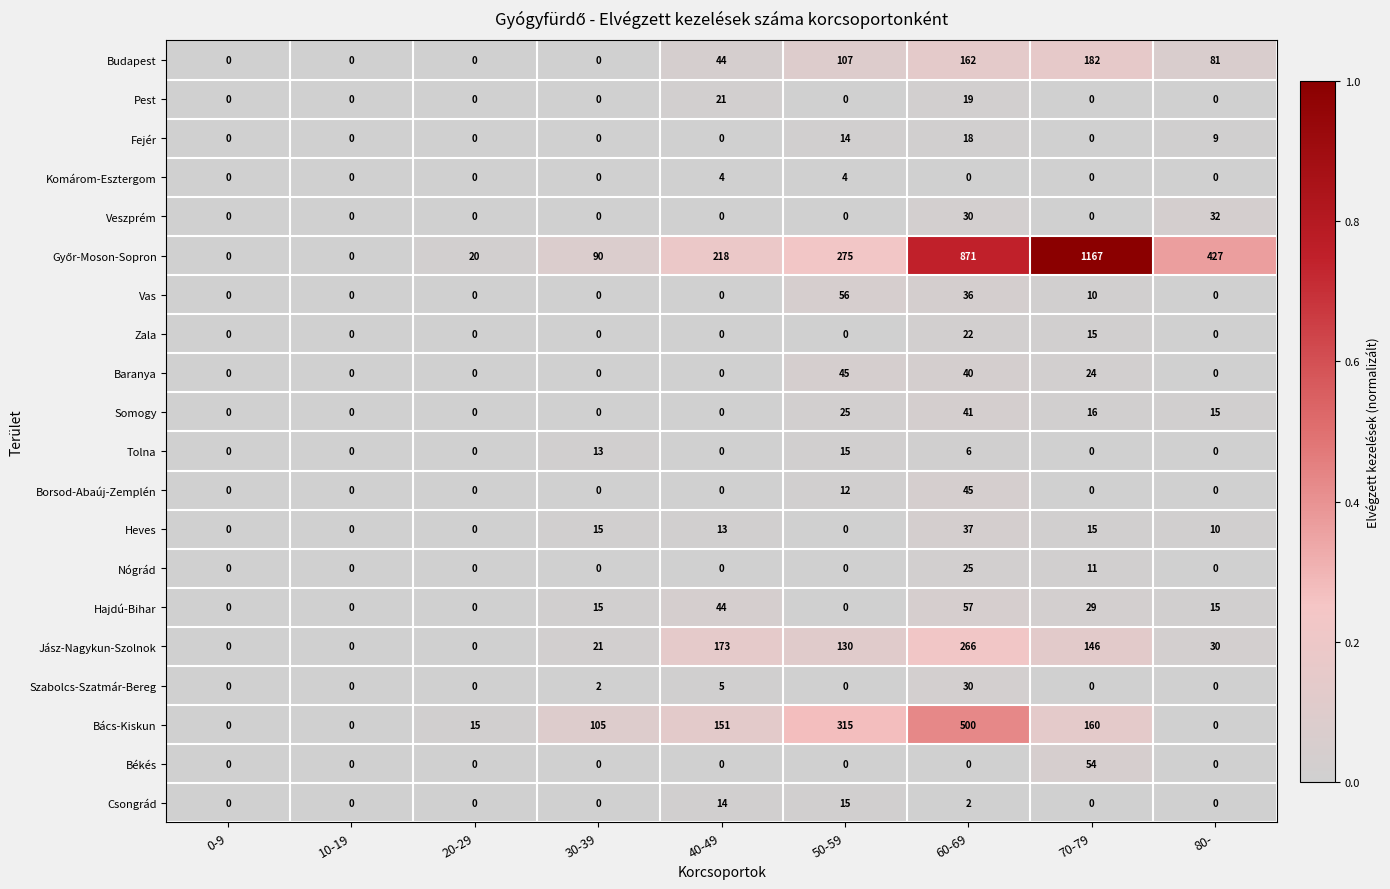

How many distinct data groups are displayed?

20